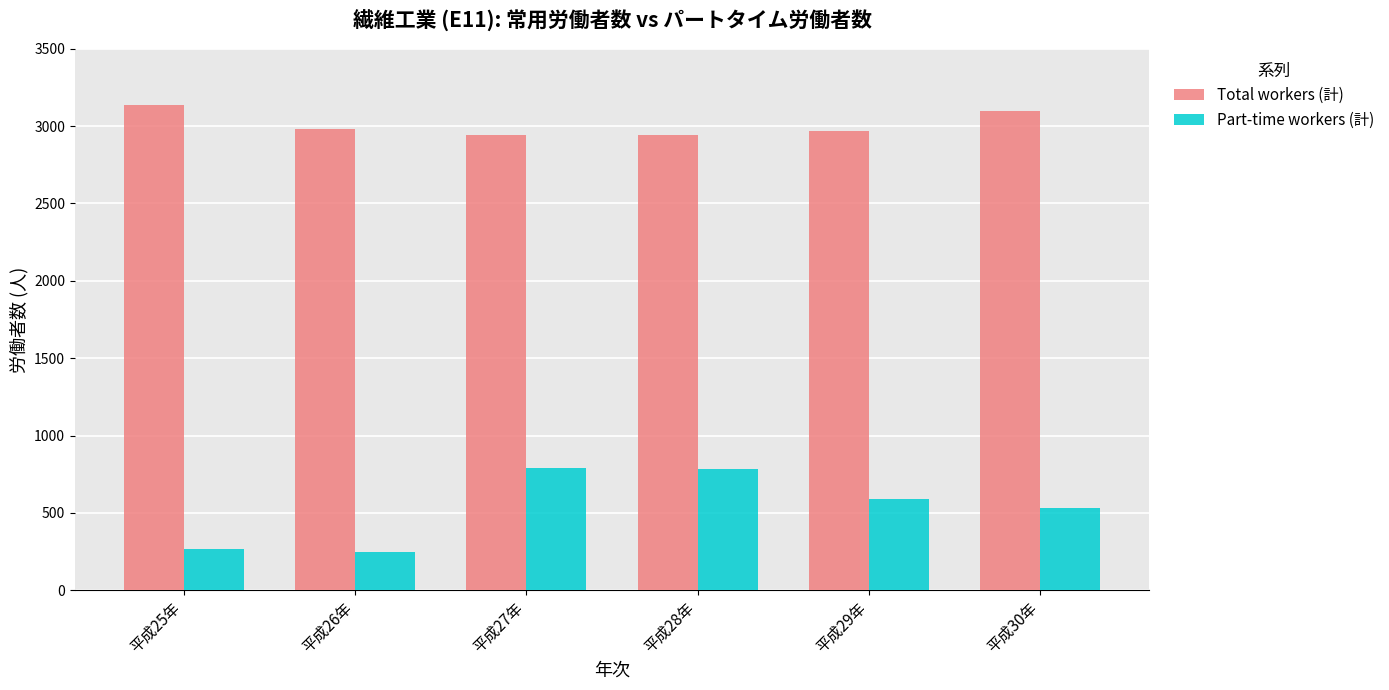

What is the difference between the Total workers (計) values at 平成29年 and 平成25年?

166